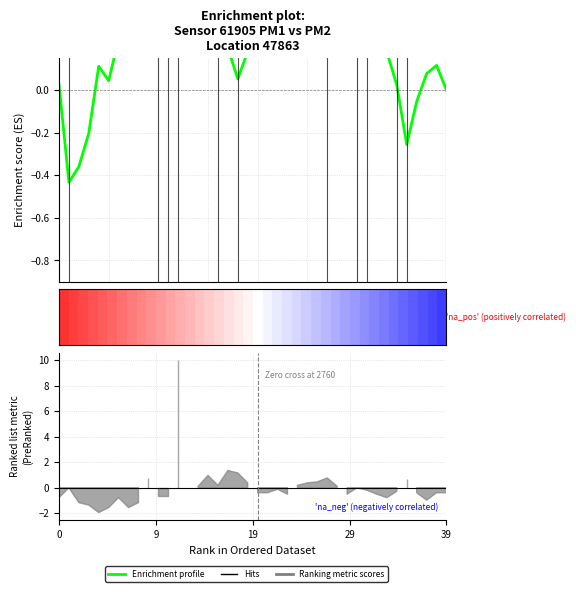

What is the greatest value displayed?

0.8